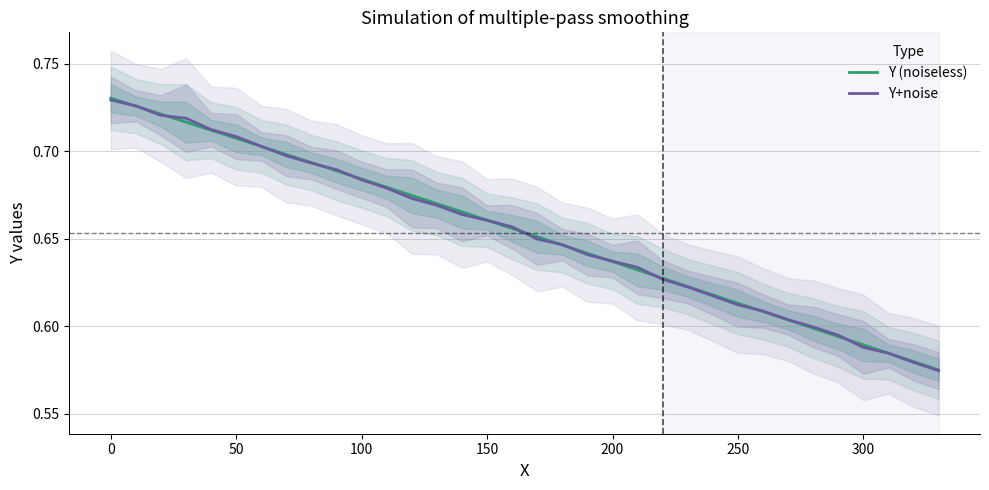

True or false: Y (noiseless) has more than 0 interior local peaks.

False